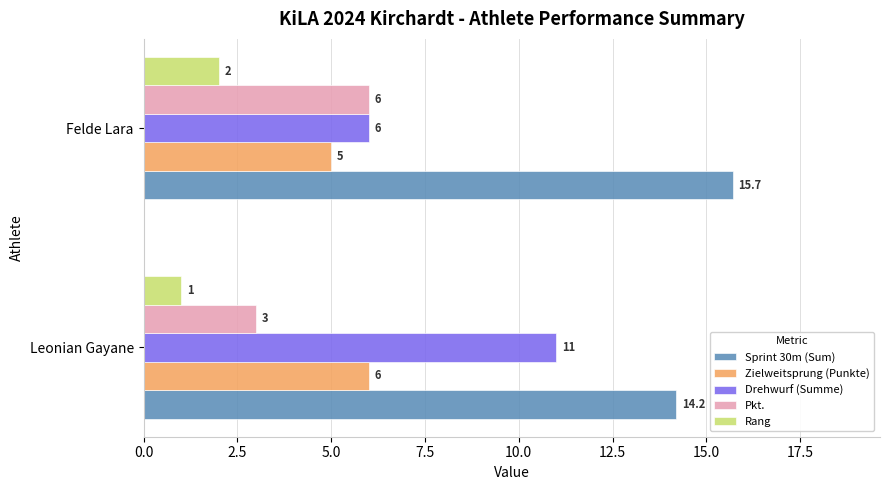

True or false: Zielweitsprung (Punkte) has a value of 5.0 at Felde Lara.

True